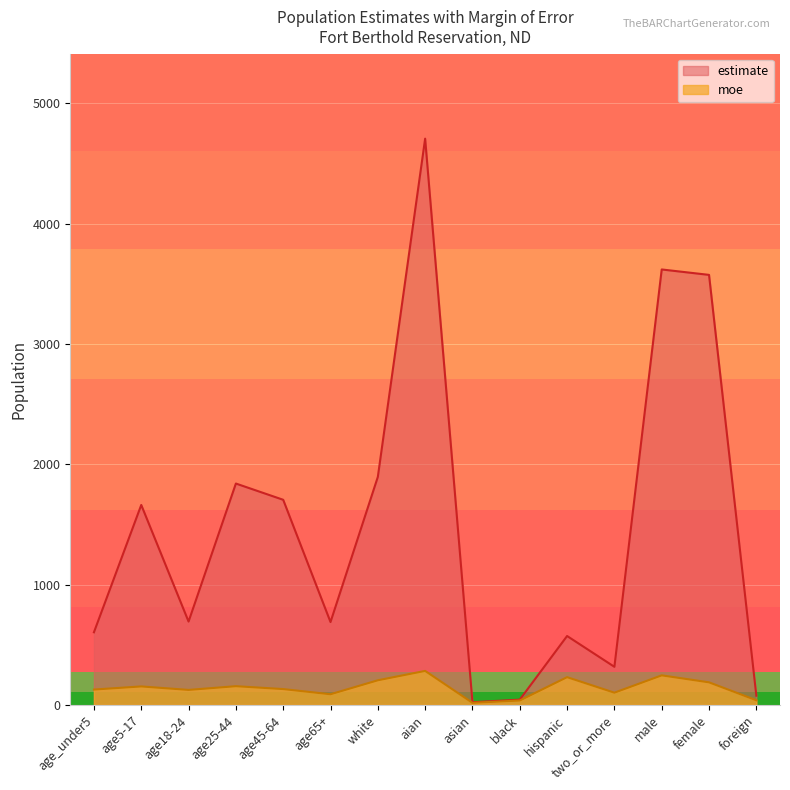

What is the spread (max minus min) of values at male?

3373